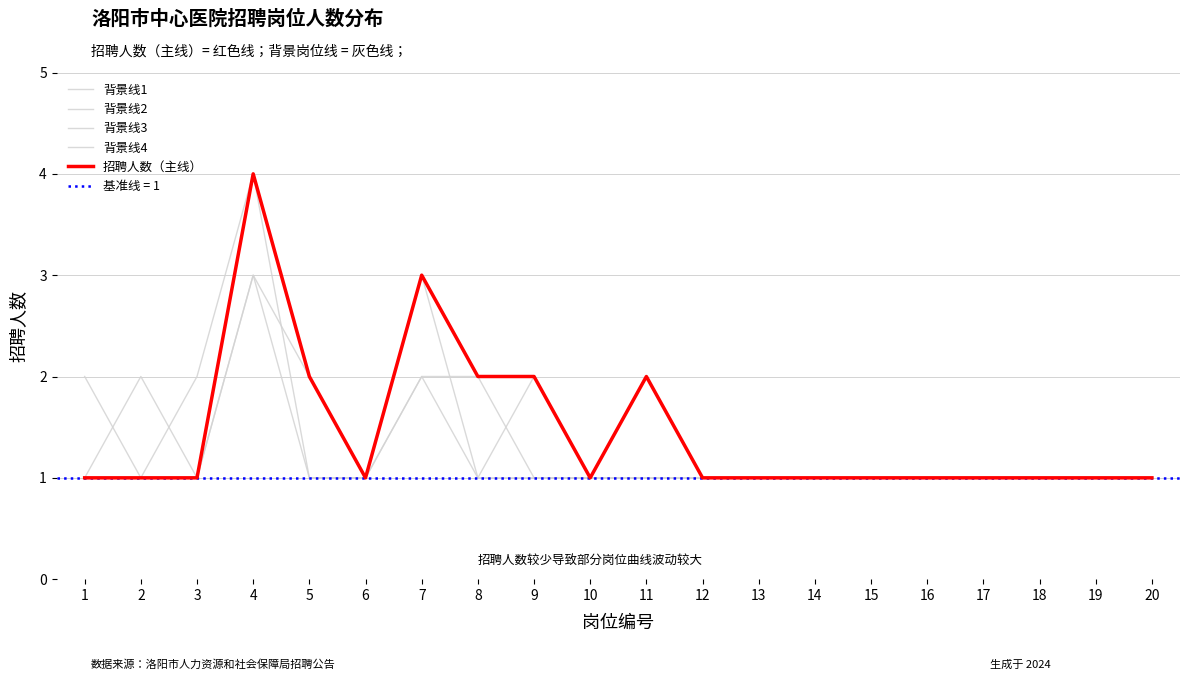

How many interior local valleys does the 招聘人数（主线） series have?

2